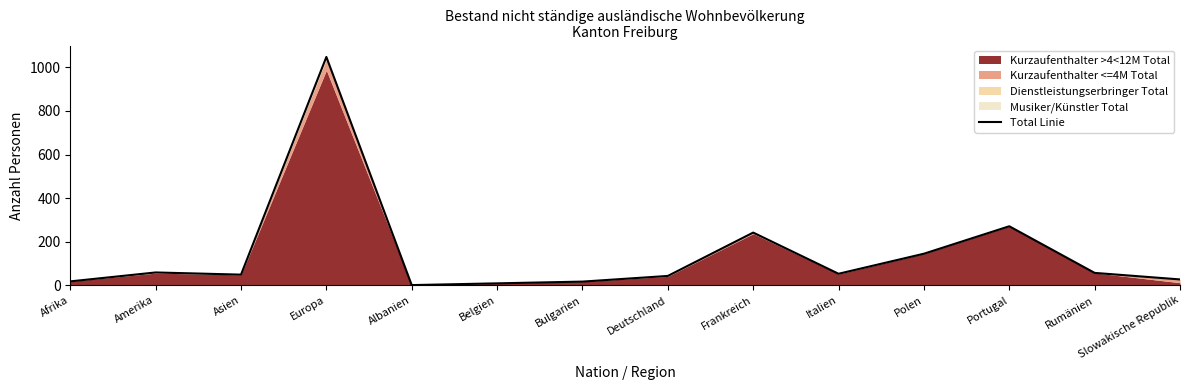

Where is the first local minimum?

Asien